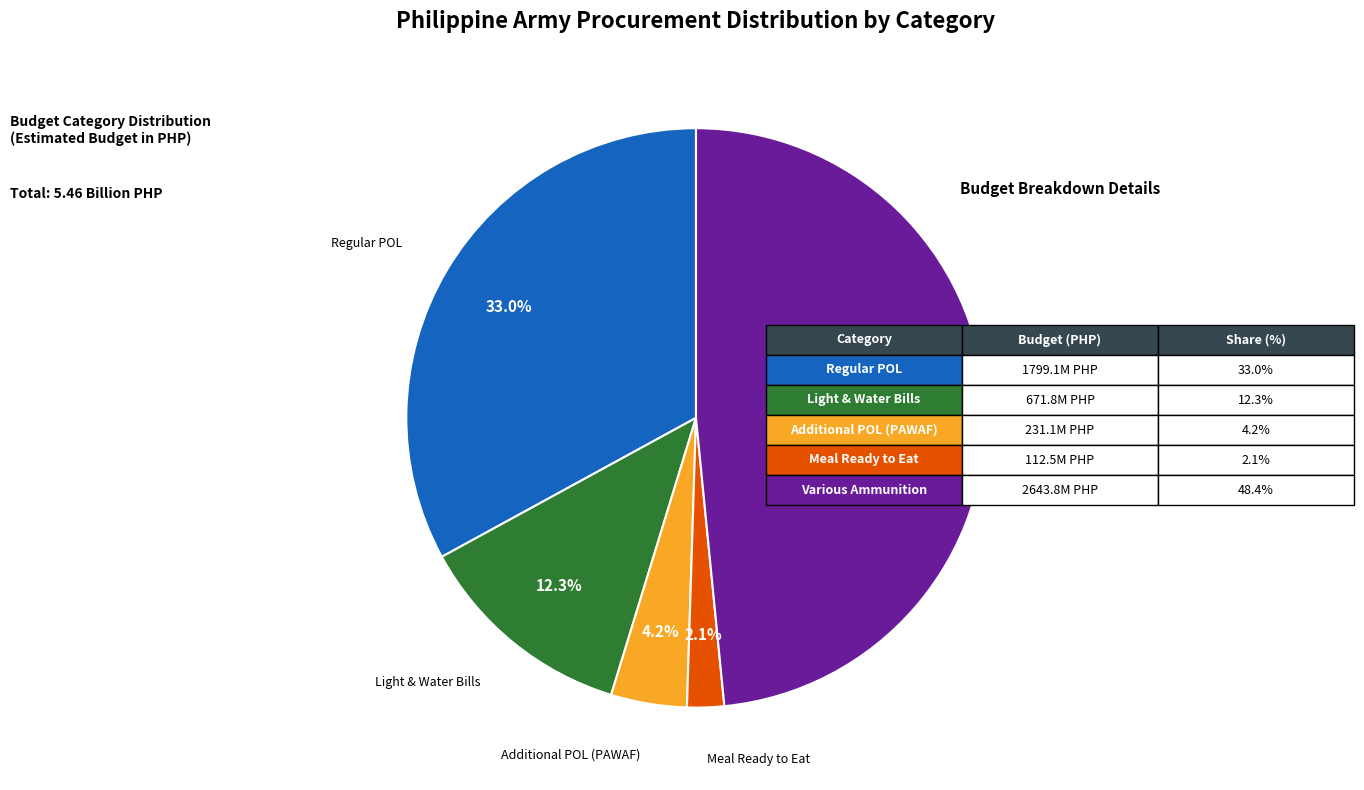

Combined, do Additional POL (PAWAF) and Various Ammunition account for over 50%?

Yes